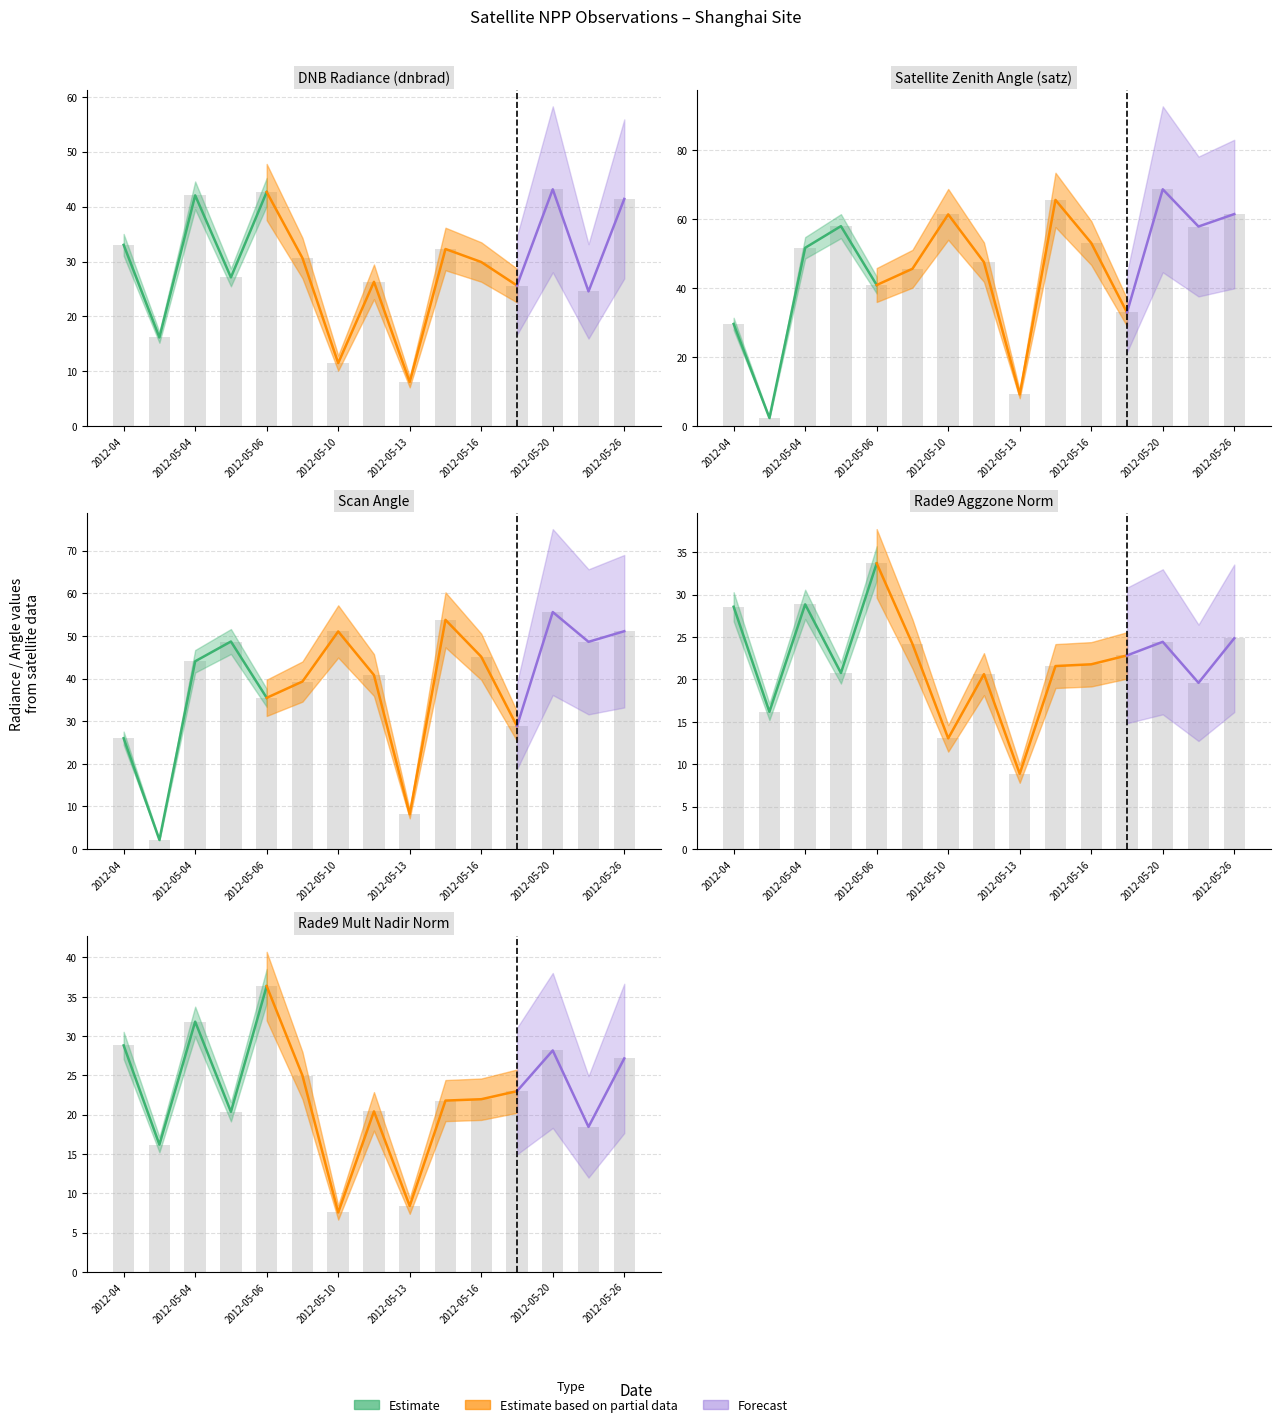

Is the value of rade9_aggzone_norm at 2012-05-04 greater than the value of rade9_mult_nadir_norm at 2012-05-13?

Yes